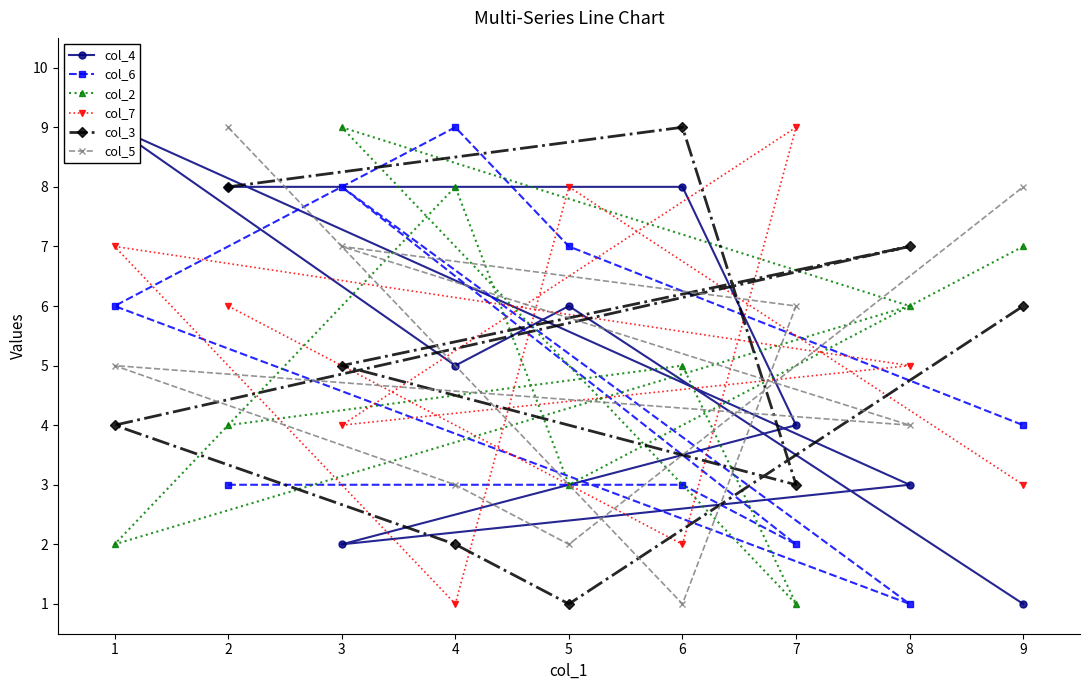

Reading left to right, transcribe all the data shown in this chart.

col_4: 8	8	4	2	3	9	5	6	1
col_6: 3	3	2	8	1	6	9	7	4
col_2: 4	5	1	9	6	2	8	3	7
col_7: 6	2	9	4	5	7	1	8	3
col_3: 8	9	3	5	7	4	2	1	6
col_5: 9	1	6	7	4	5	3	2	8